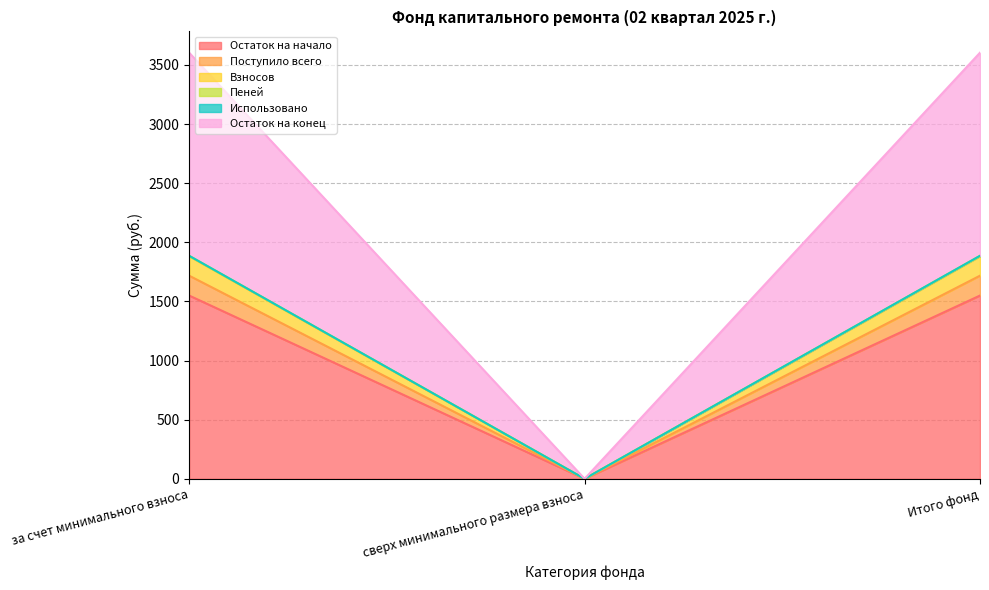

At which label does Остаток на конец reach its peak?

за счет минимального взноса